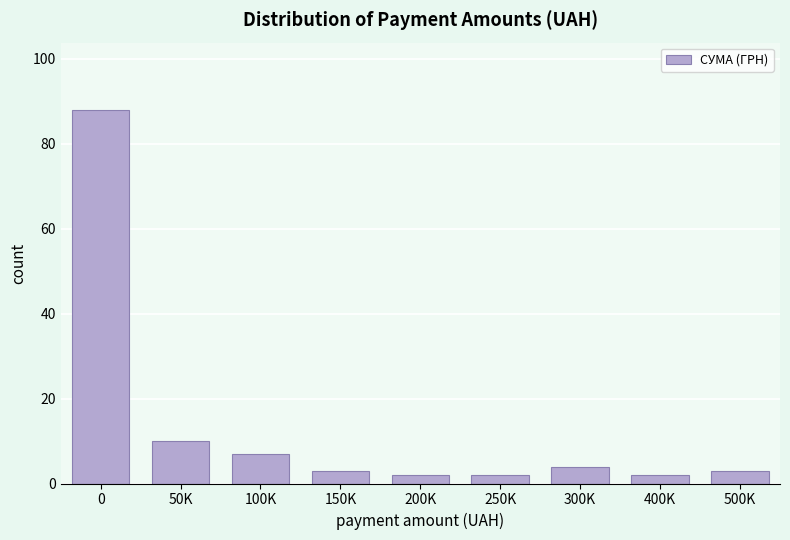

Reading left to right, extract all data points from this chart.

88	10	7	3	2	2	4	2	3